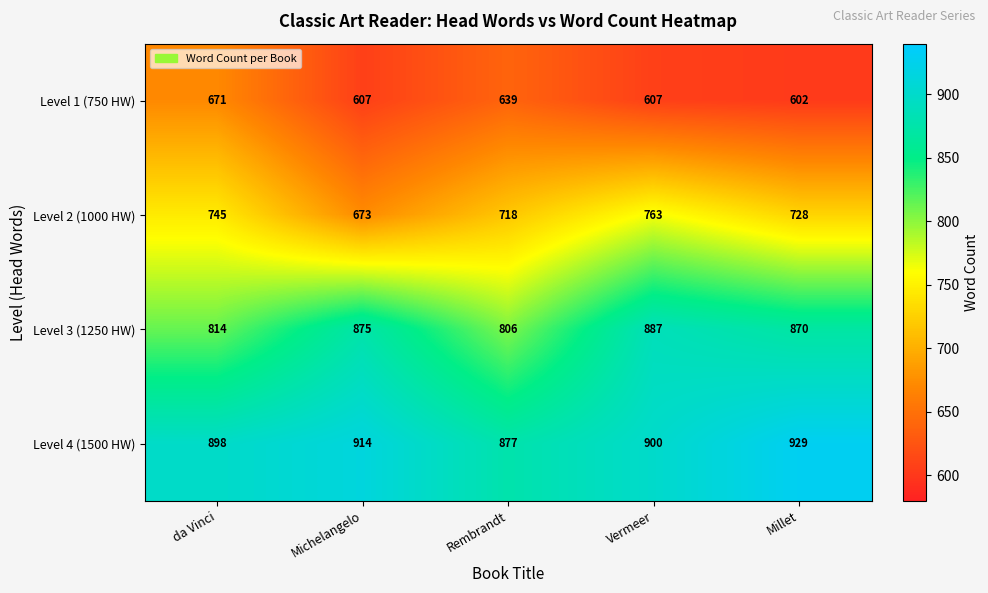

Rank the categories by Level 2 (1000 HW) value from highest to lowest.

Vermeer, da Vinci, Millet, Rembrandt, Michelangelo